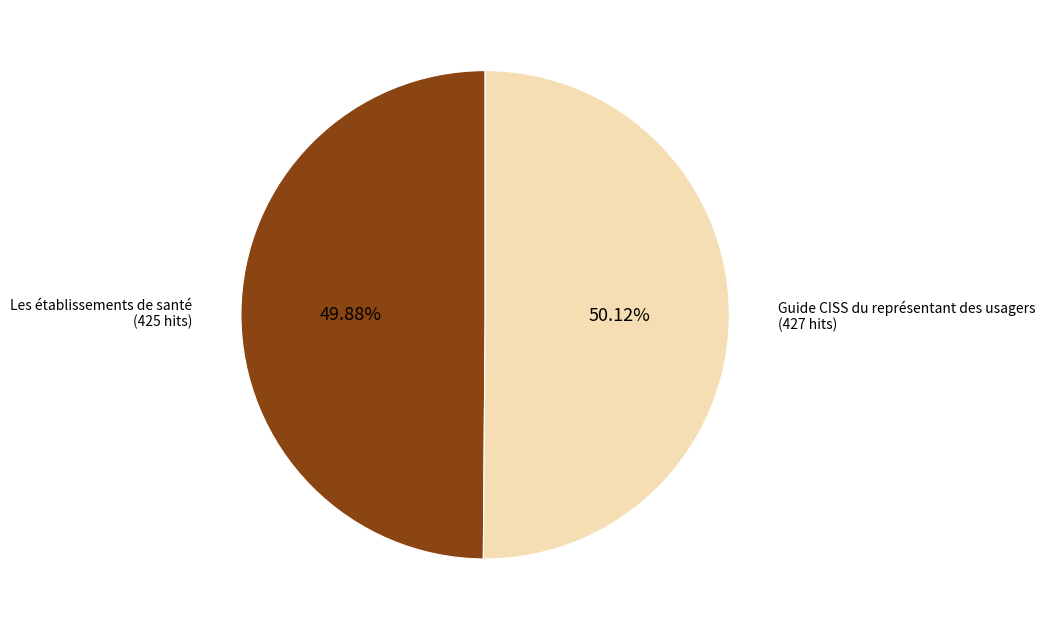

Do Les établissements de santé (425 hits) and Guide CISS du représentant des usagers (427 hits) together represent more than half of the pie?

Yes